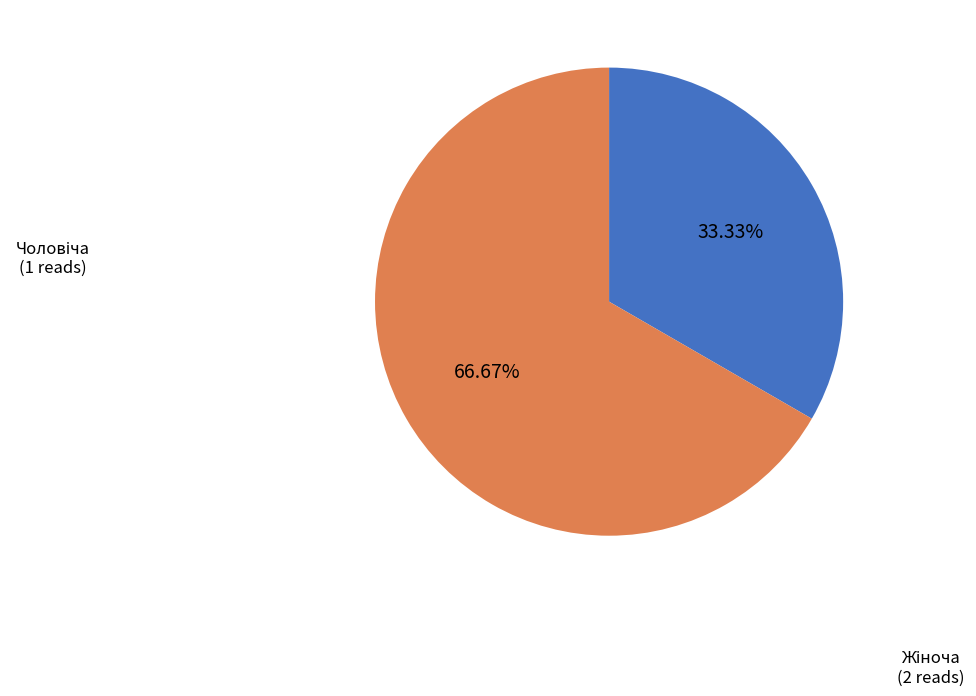

To the nearest percent, what is the difference between the largest and smallest slice percentages?

33%